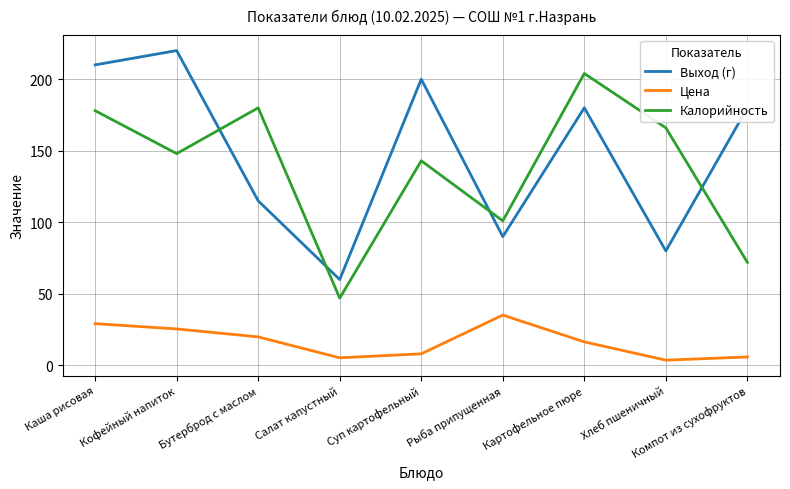

The Выход (г) series shows 49.9 at Кофейный напиток. True or false?

False